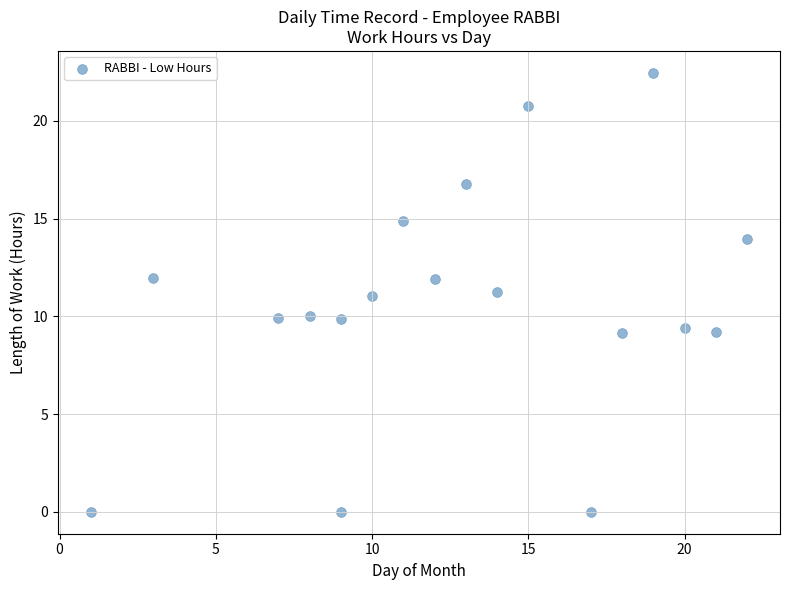

What is the range of X values (max minus min)?

21.0